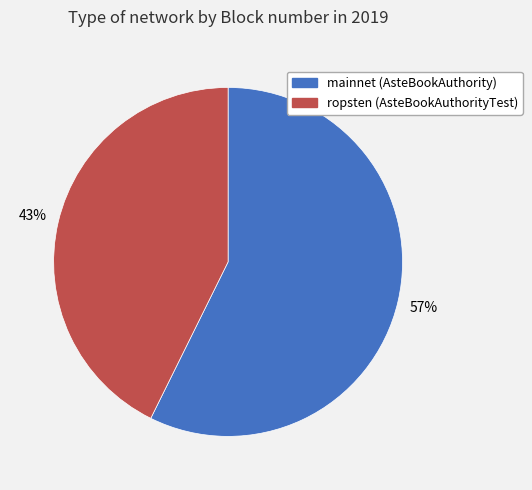

Which slice represents more than half of the pie?

mainnet (AsteBookAuthority)